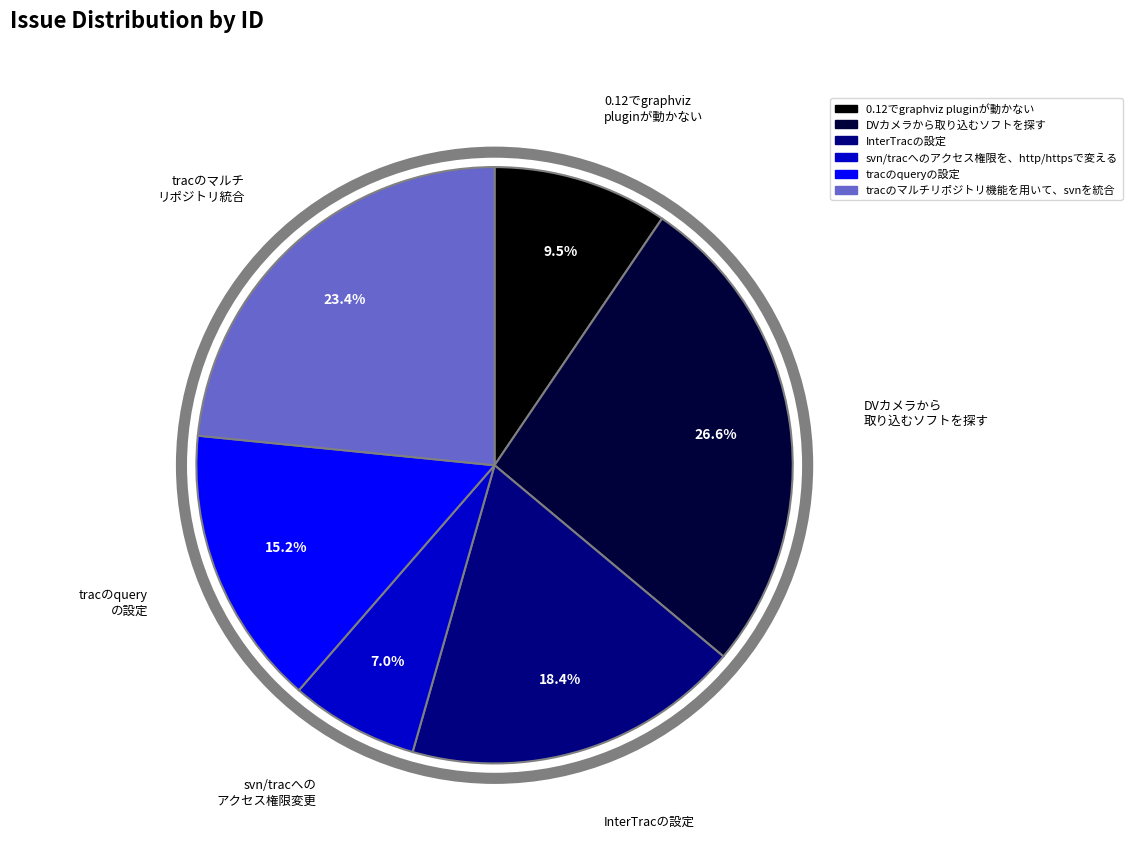

The DVカメラから取り込むソフトを探す slice represents 27% of the pie. True or false?

True